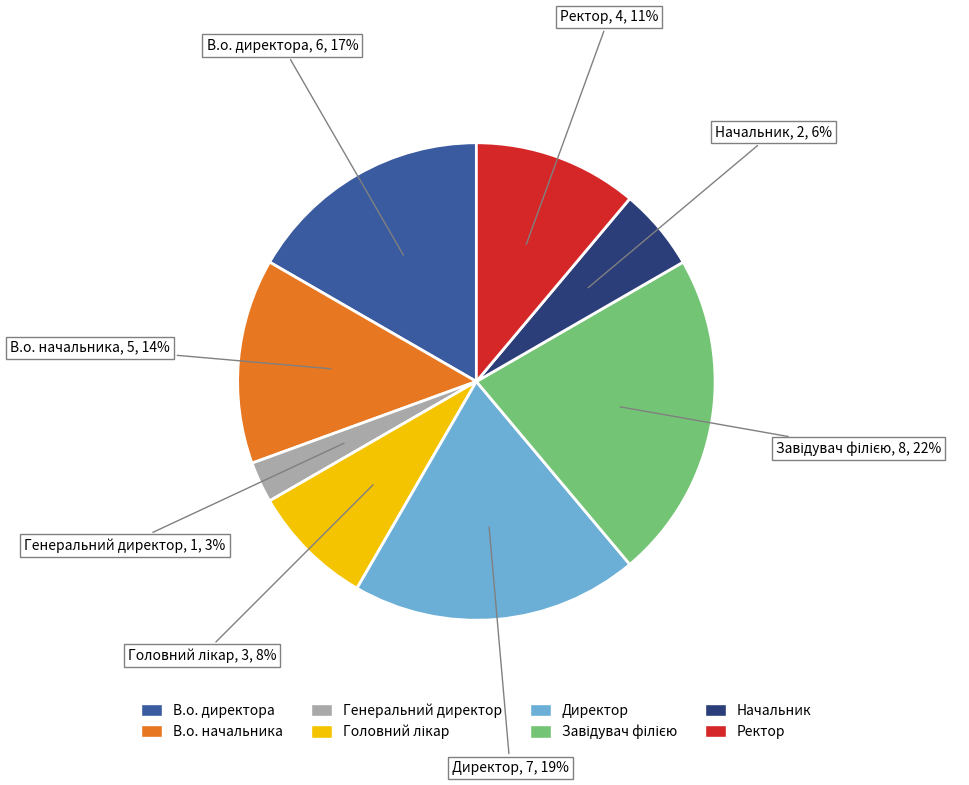

Count the number of slices in the pie.

8